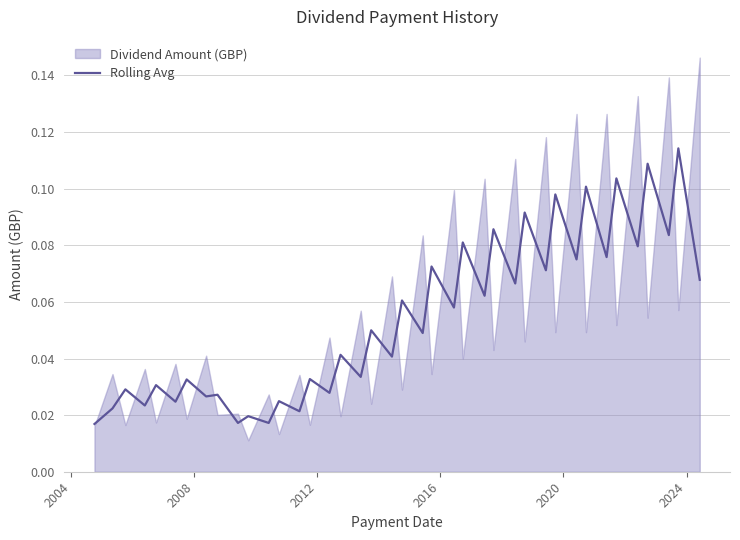

What is the sum of all values?

2.2